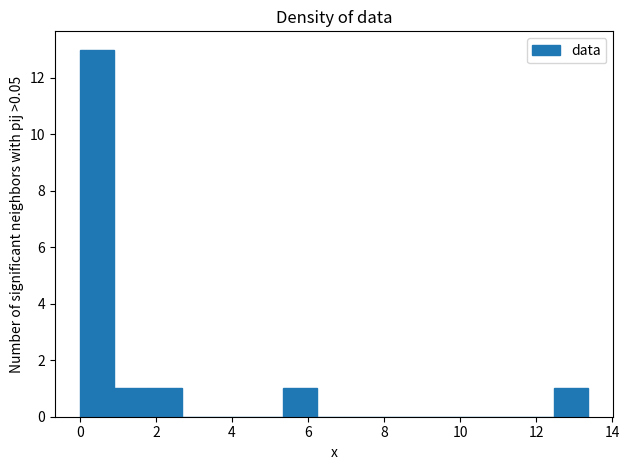

Reading left to right, list every bar in this chart as the range it spans on the x-axis followed by its height. Neither the bar edges nor the heights are printed on the chart, so give them approximately, as read against the axes.

0.0 to 1.0: 13
1.0 to 1.8: 1
1.8 to 2.6: 1
2.6 to 3.6: 0
3.6 to 4.4: 0
4.4 to 5.4: 0
5.4 to 6.2: 1
6.2 to 7.2: 0
7.2 to 8.0: 0
8.0 to 9.0: 0
9.0 to 9.8: 0
9.8 to 10.6: 0
10.6 to 11.6: 0
11.6 to 12.4: 0
12.4 to 13.4: 1